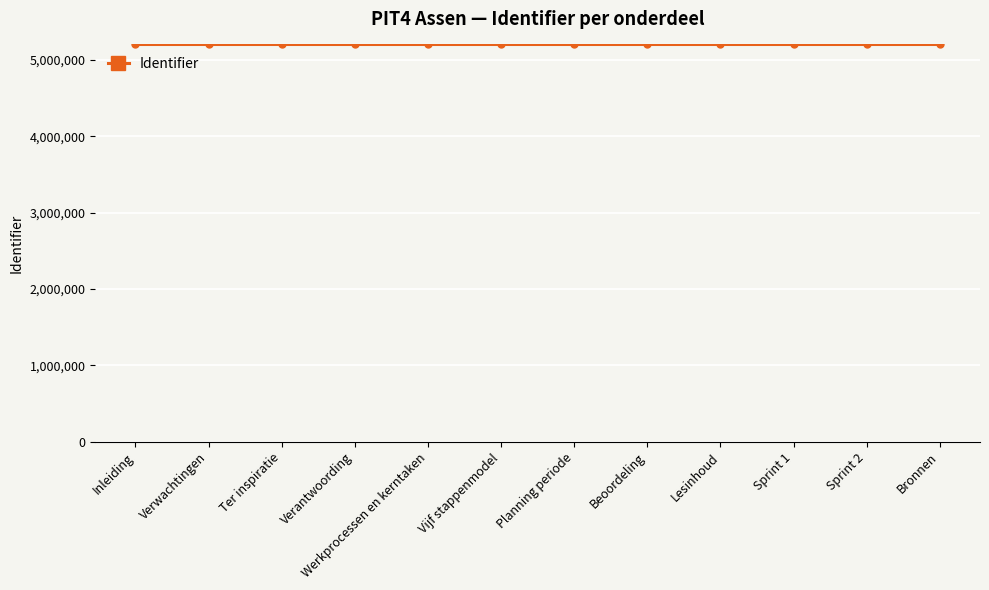

What is the ratio of the value at Sprint 2 to the value at Inleiding?

1.0